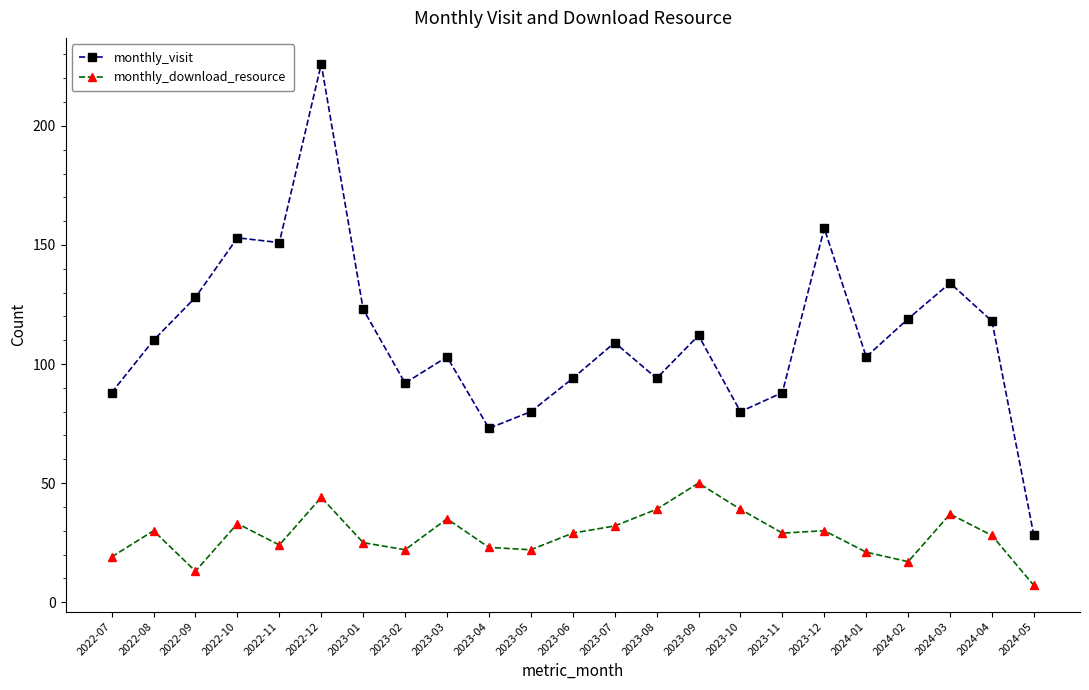

What is the highest value of the monthly_download_resource series?

50